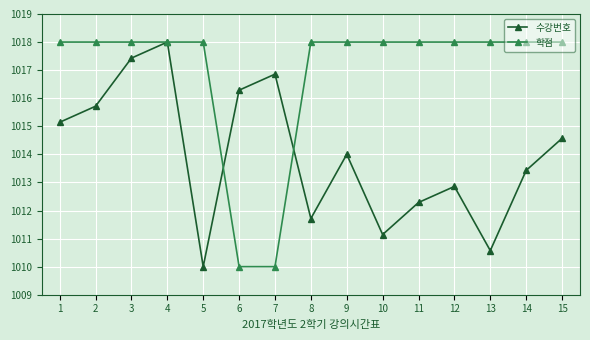

At which category does 수강번호 reach its first local valley?

5